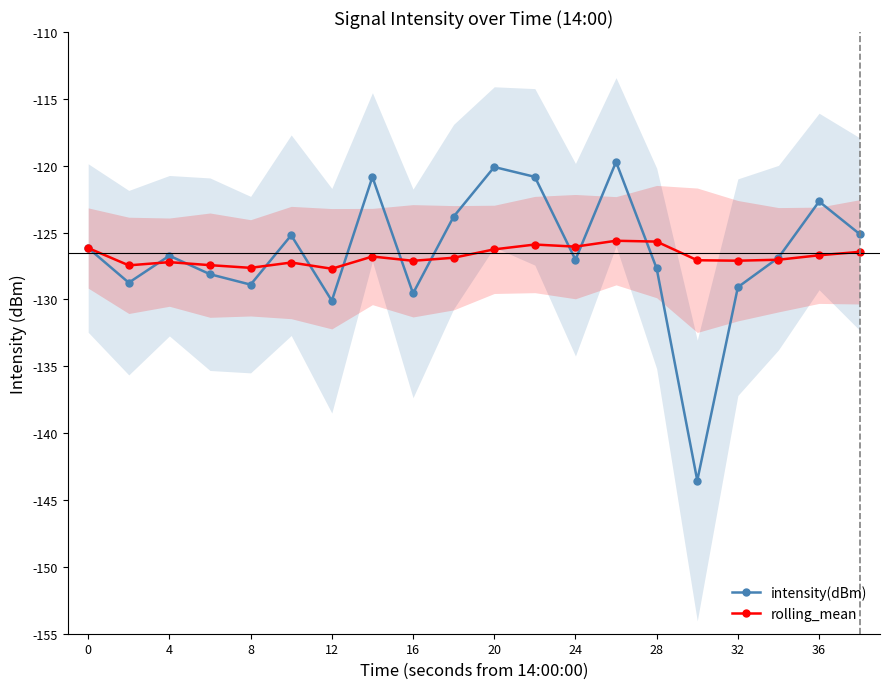

Where is the first local maximum for intensity(dBm)?

4